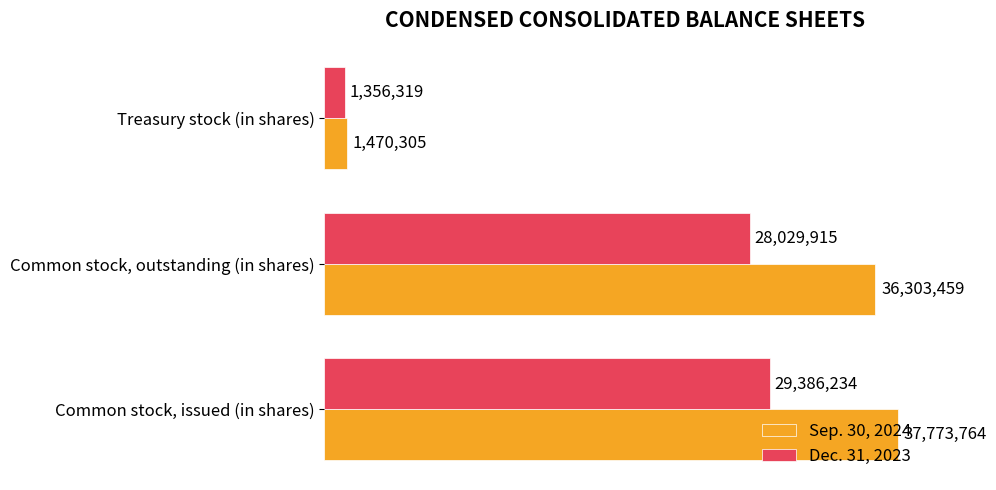

What are all the series names shown in the legend?

Sep. 30, 2024, Dec. 31, 2023